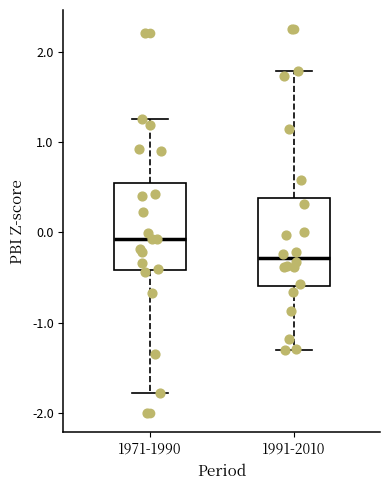

Reading left to right, read every box against the y-axis: the position of its median line, the range the box covers, and the ends of its whiskers. The values are not printed on the chart, so give them approximately, as read against the axis.

1971-1990: median -0.1, box -0.4 to 0.5, whiskers -1.8 to 1.3
1991-2010: median -0.3, box -0.6 to 0.4, whiskers -1.3 to 1.8